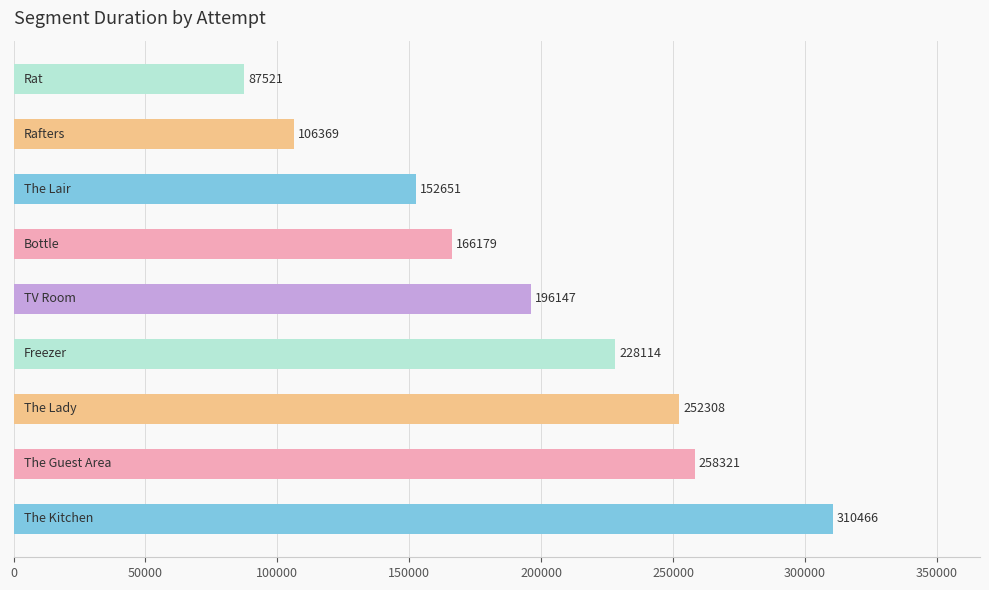

What is the sum of all values?

1758076.0